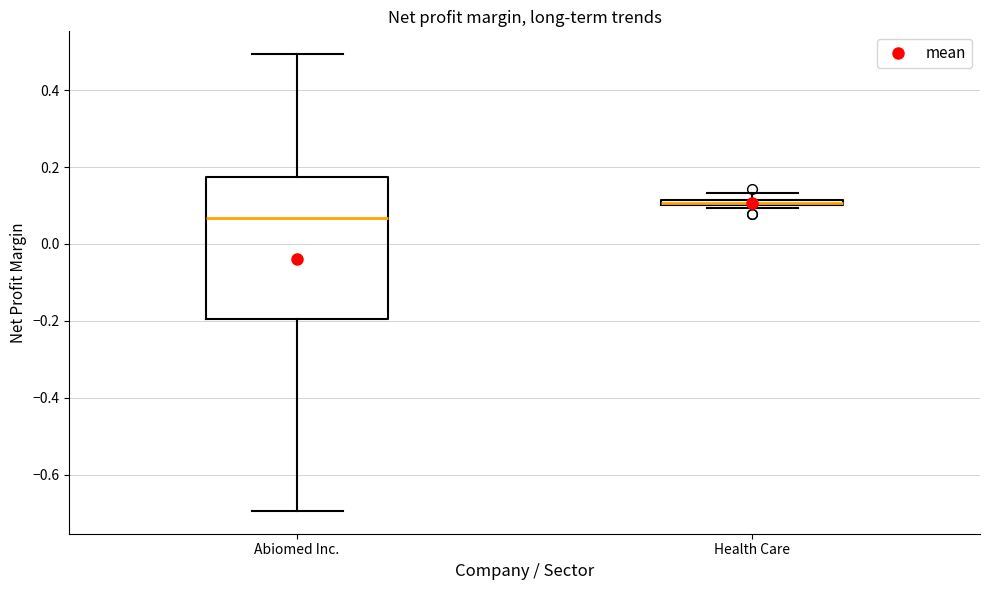

Comparing the boxes themselves (not the whiskers), which one is the tallest?

Abiomed Inc.